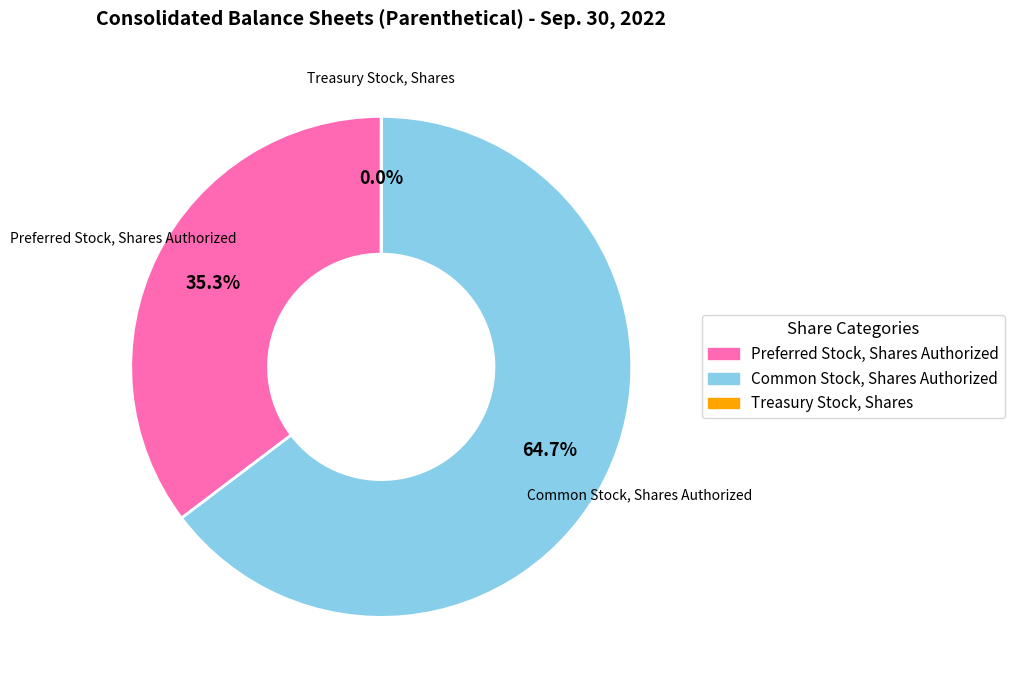

What percentage is NOT represented by Preferred Stock, Shares Authorized?

64.7%